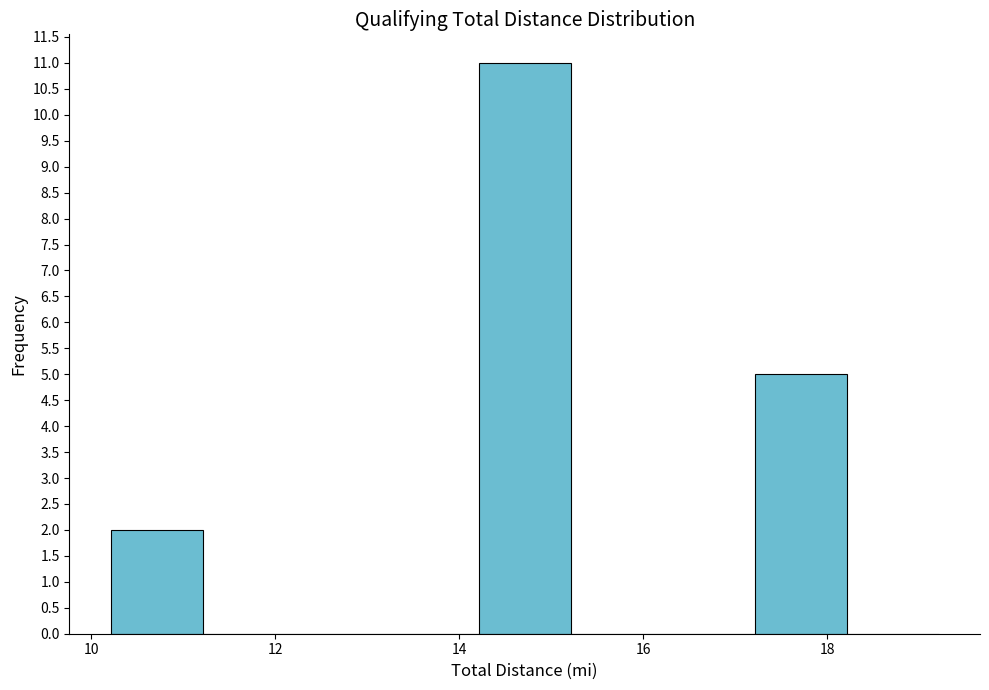

Which range on the x-axis has the tallest bar?

14.2 to 15.2